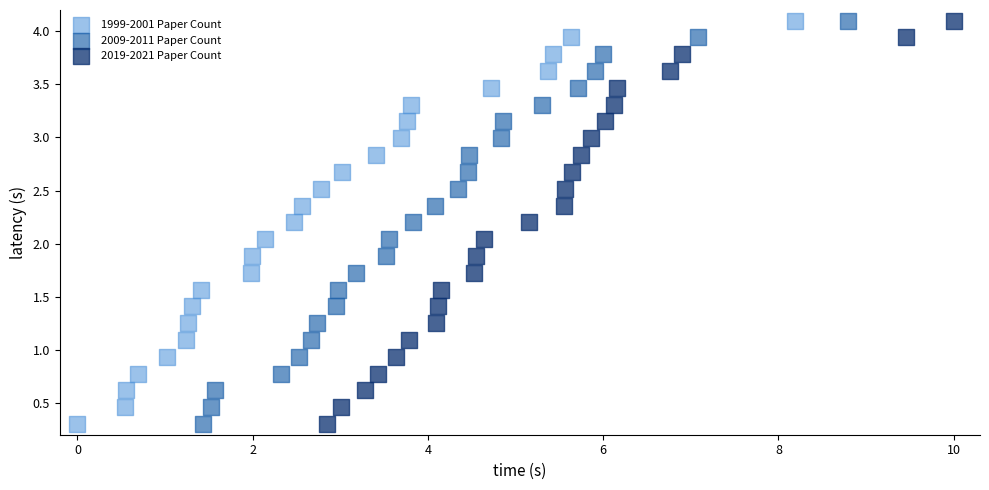

What are all the series names shown in the legend?

1999-2001 Paper Count, 2009-2011 Paper Count, 2019-2021 Paper Count